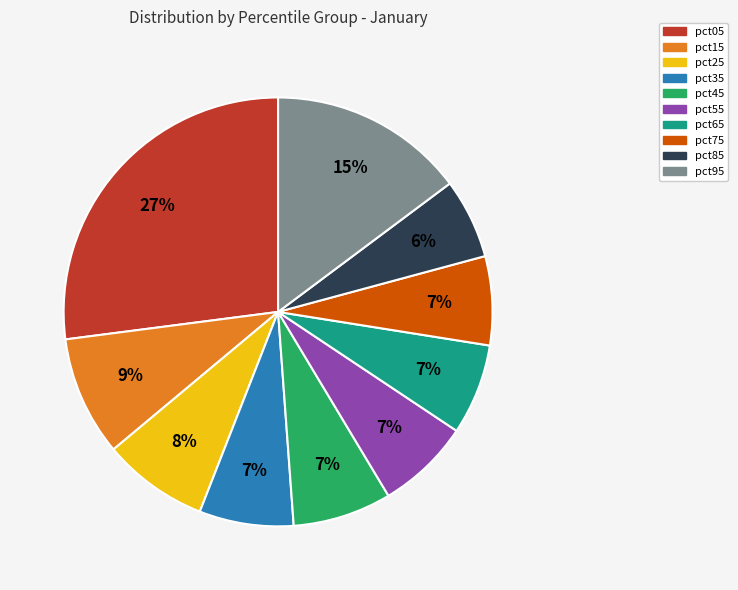

To the nearest percent, what is the combined percentage of pct15 and pct75?

16%